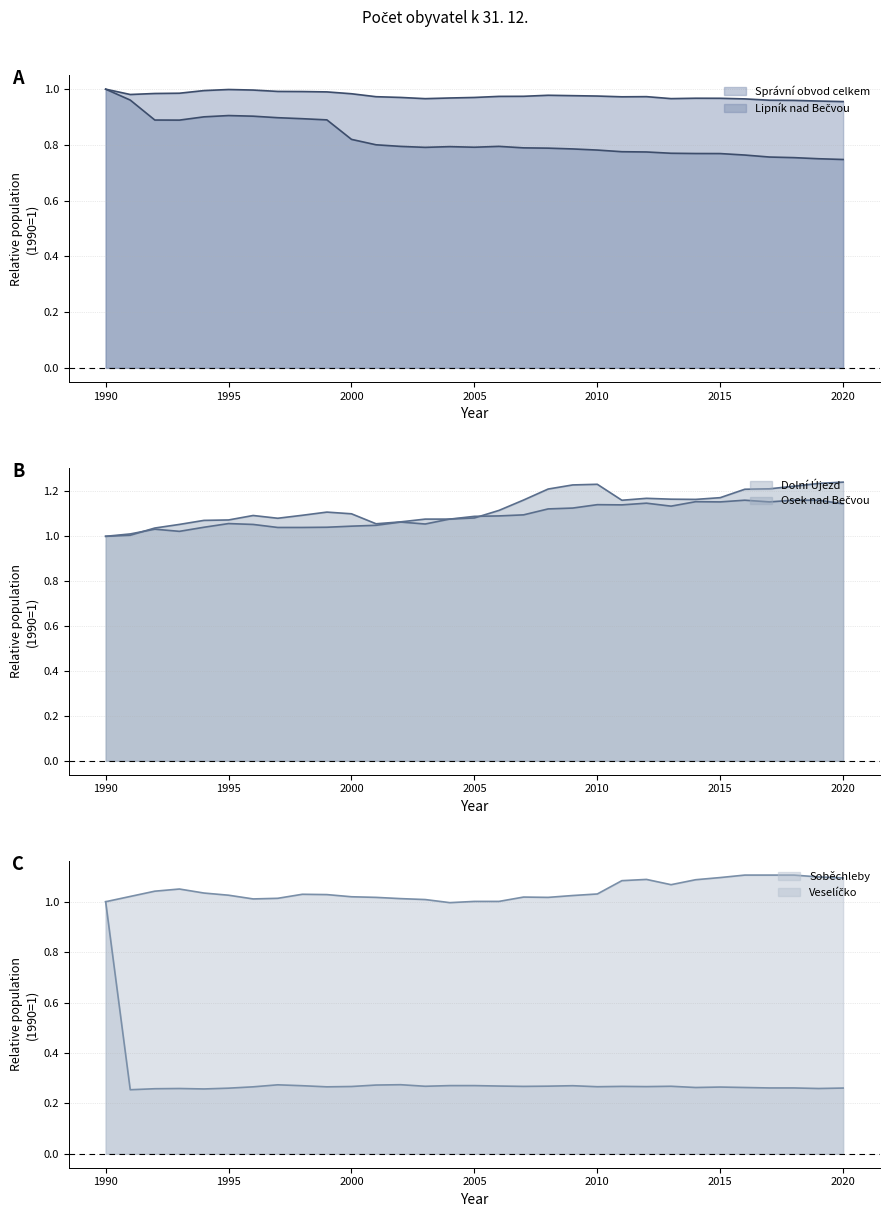

What is the smallest value displayed?

0.3